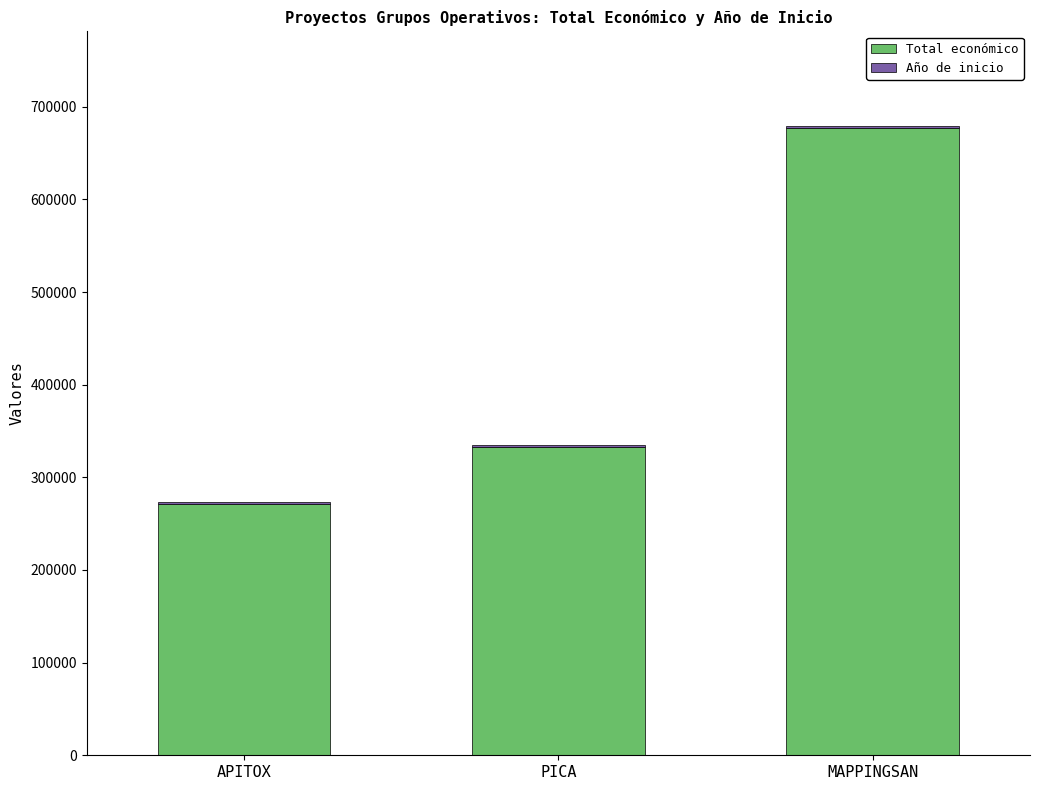

Is it true that Total económico equals 227915 at PICA?

False